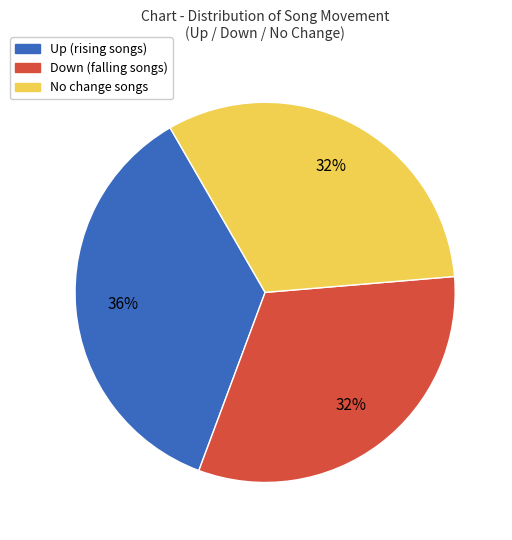

Count the number of slices in the pie.

3